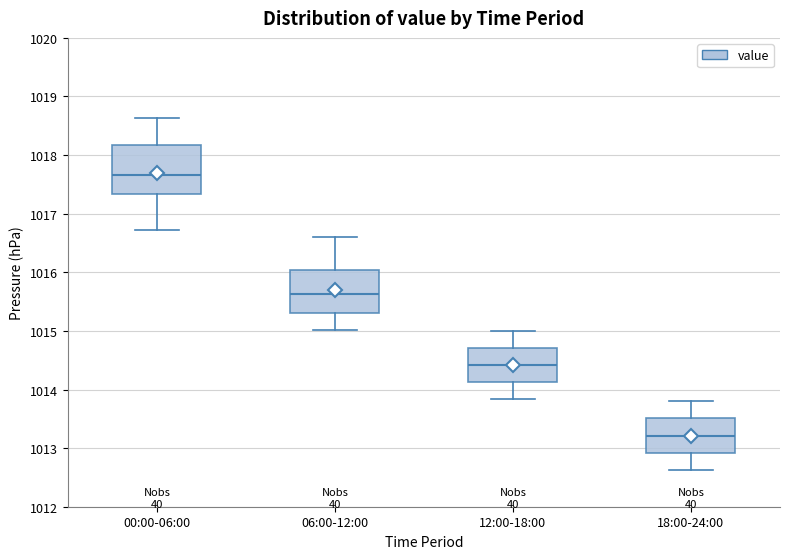

Reading left to right, transcribe this box plot: for each box, give where its median line is, the range the box spans, and where its two whiskers end, as read against the y-axis. The values are not printed on the chart, so give them approximately, as read against the axis.

00:00-06:00: median 1017.7, box 1017.3 to 1018.2, whiskers 1016.7 to 1018.6
06:00-12:00: median 1015.6, box 1015.3 to 1016.0, whiskers 1015.0 to 1016.6
12:00-18:00: median 1014.4, box 1014.1 to 1014.7, whiskers 1013.8 to 1015.0
18:00-24:00: median 1013.2, box 1012.9 to 1013.5, whiskers 1012.6 to 1013.8